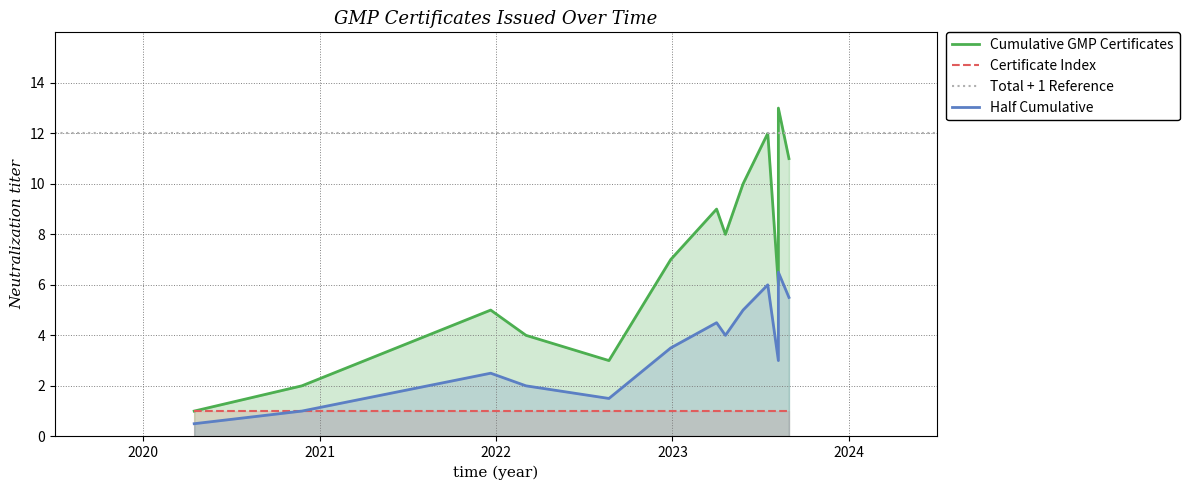

How many data points in Cumulative GMP Certificates are above 7?

6